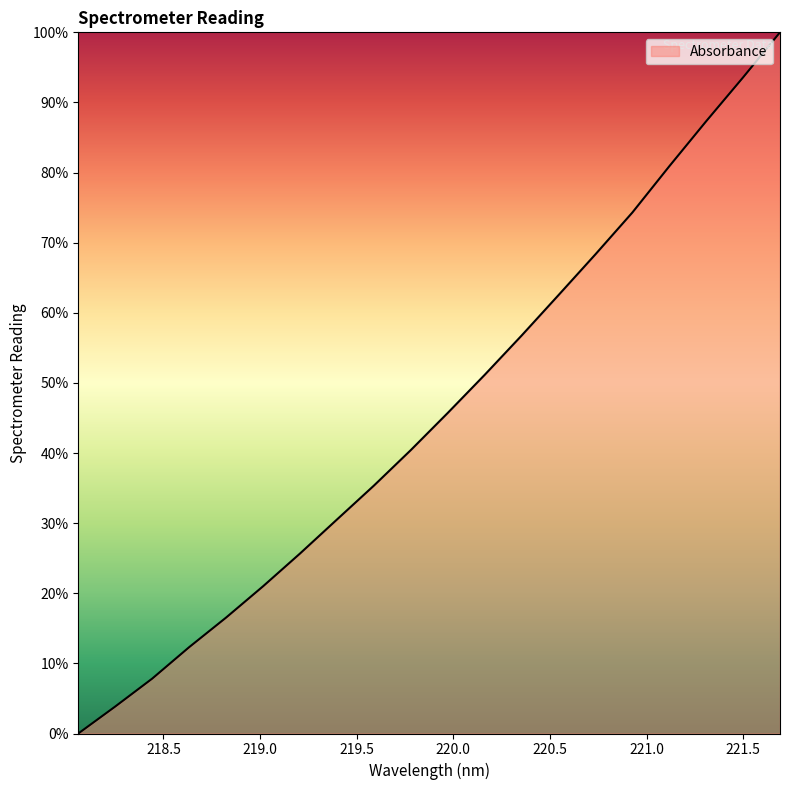

True or false: the data has more than 2 interior local peaks.

False